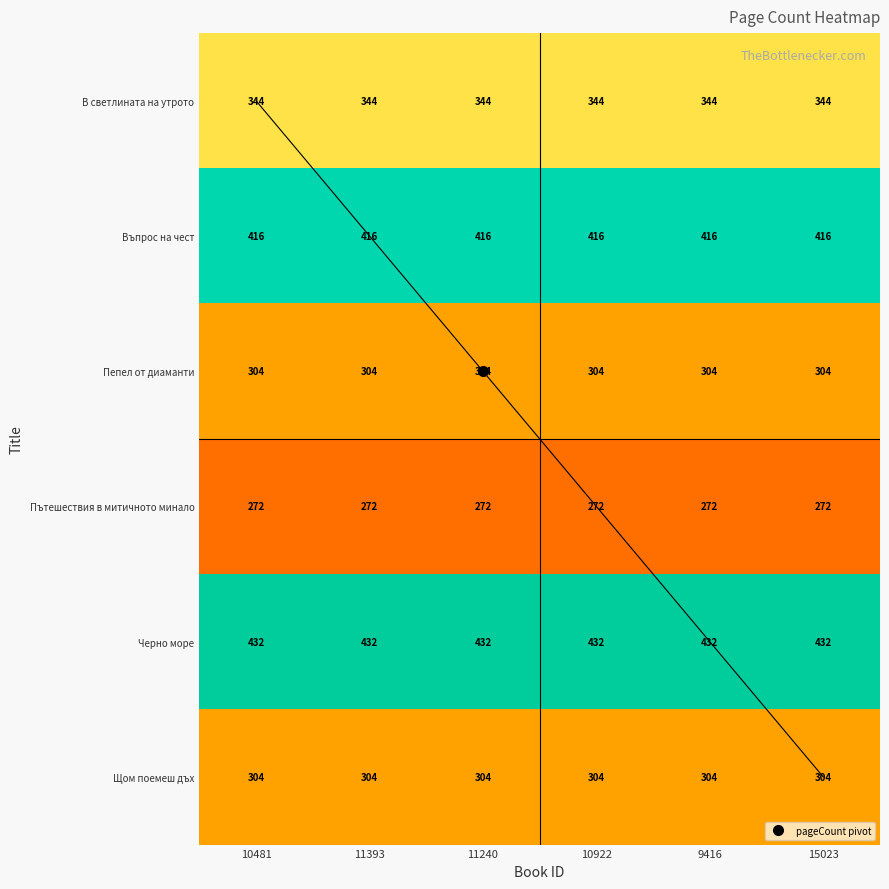

What is the maximum value for Въпрос на чест?

416